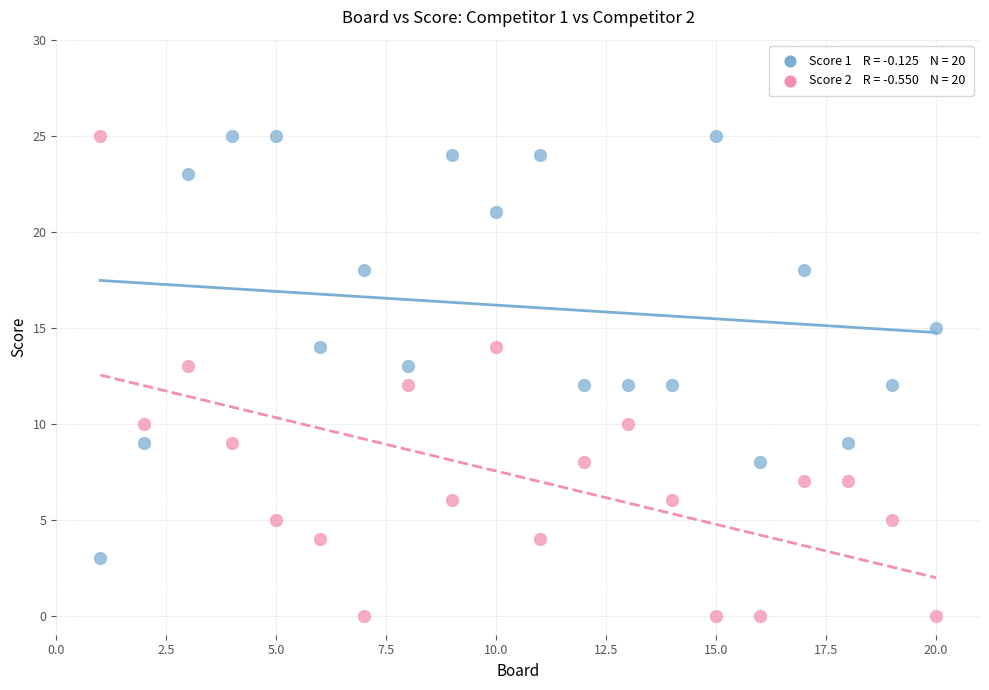

Across all data points, what is the range of X values (max minus min)?

19